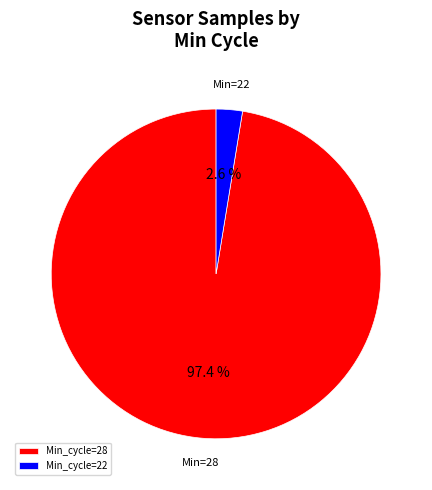

Which has a higher value, Min_cycle=22 or Min_cycle=28?

Min_cycle=28